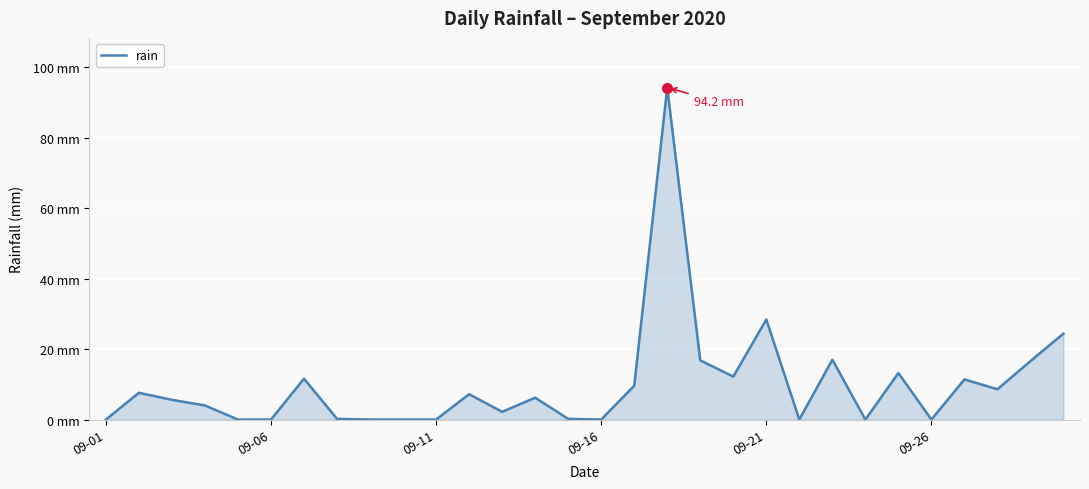

What is the average value?

9.9